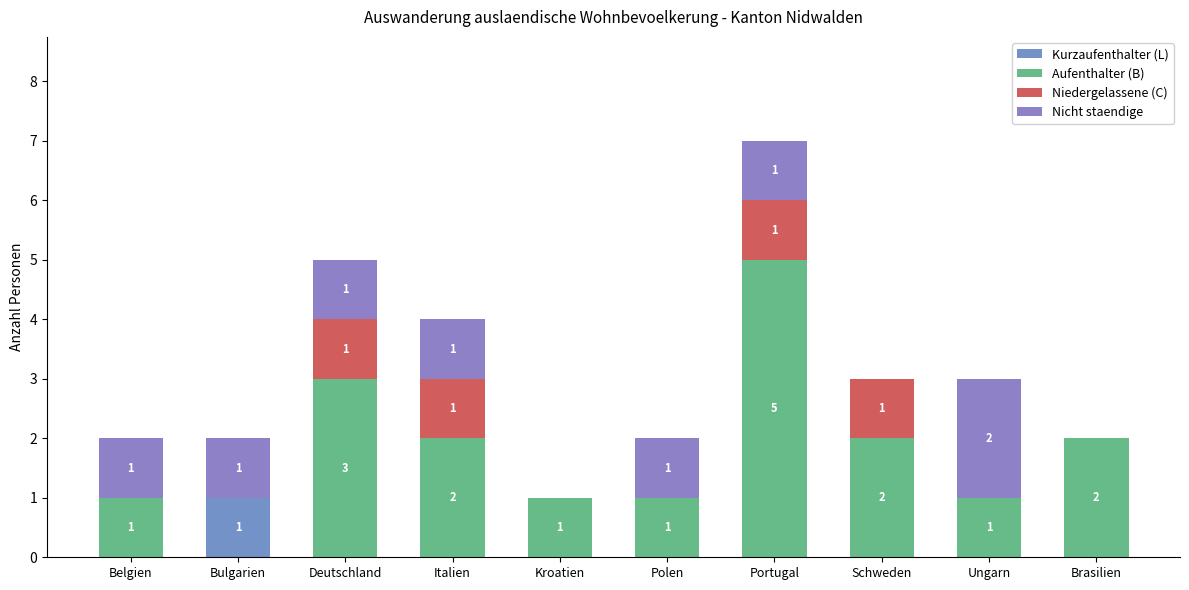

What is the label of the 8th bar from the right?

Deutschland